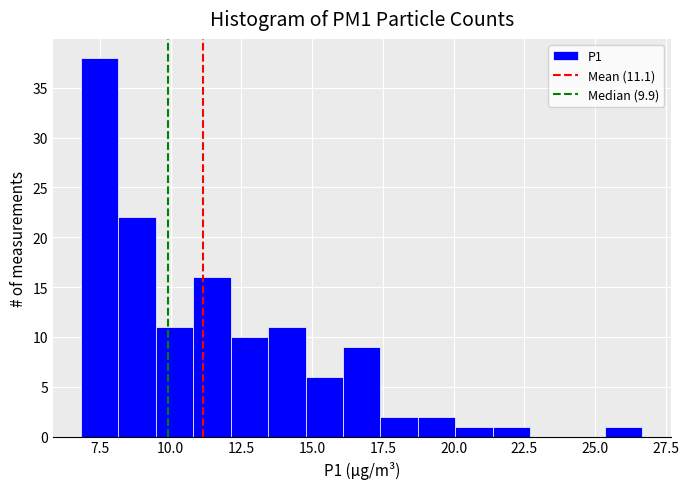

Read against the x-axis, roughly where is the centre of the tallest bar?

7.5